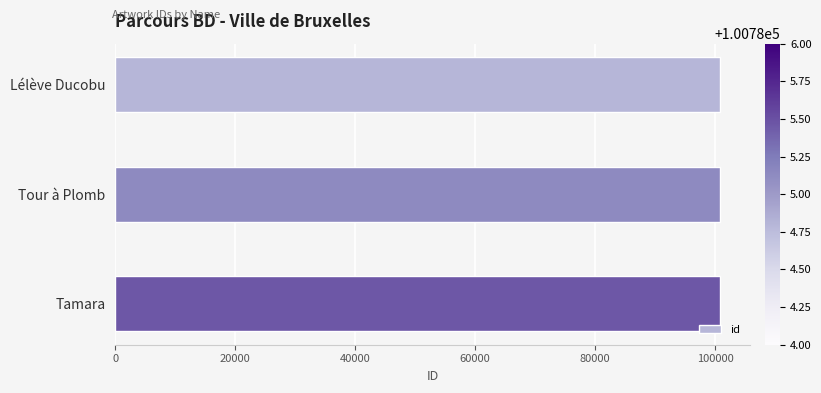

How many bars are there in total?

3